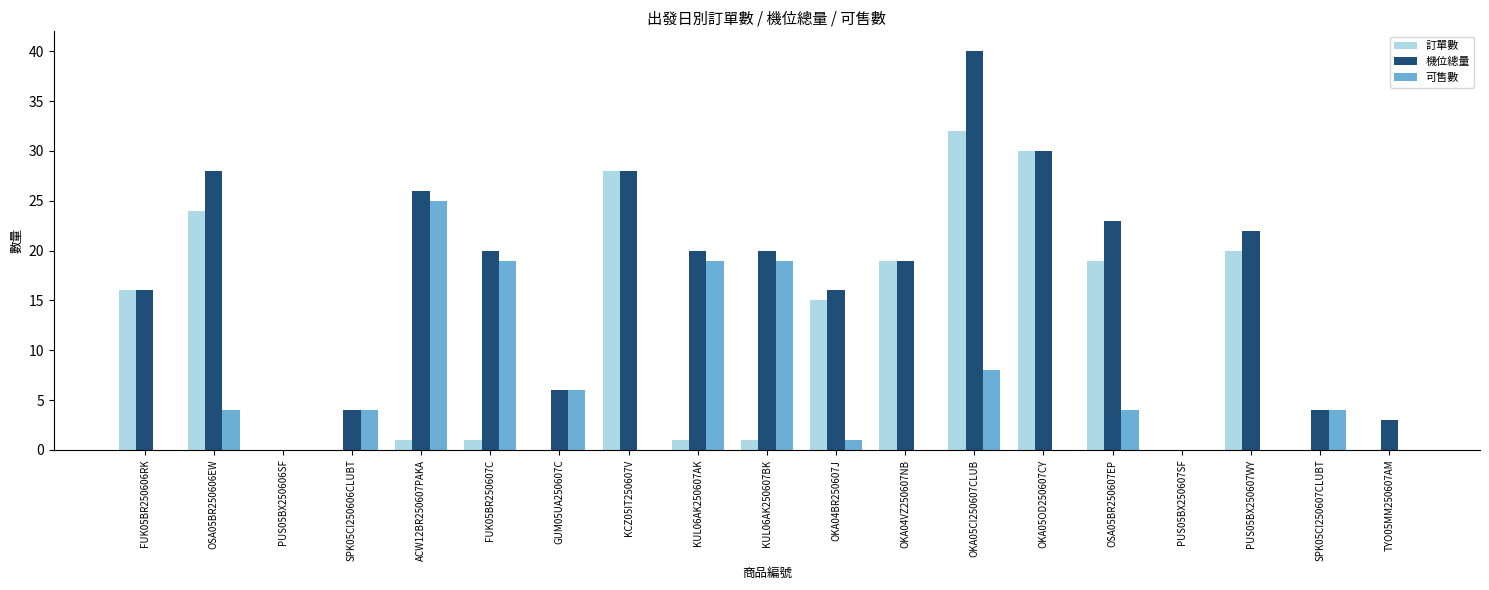

Reading left to right, transcribe all the data shown in this chart.

訂單數: 16	24	0	0	1	1	0	28	1	1	15	19	32	30	19	0	20	0	0
機位總量: 16	28	0	4	26	20	6	28	20	20	16	19	40	30	23	0	22	4	3
可售數: 0	4	0	4	25	19	6	0	19	19	1	0	8	0	4	0	0	4	0